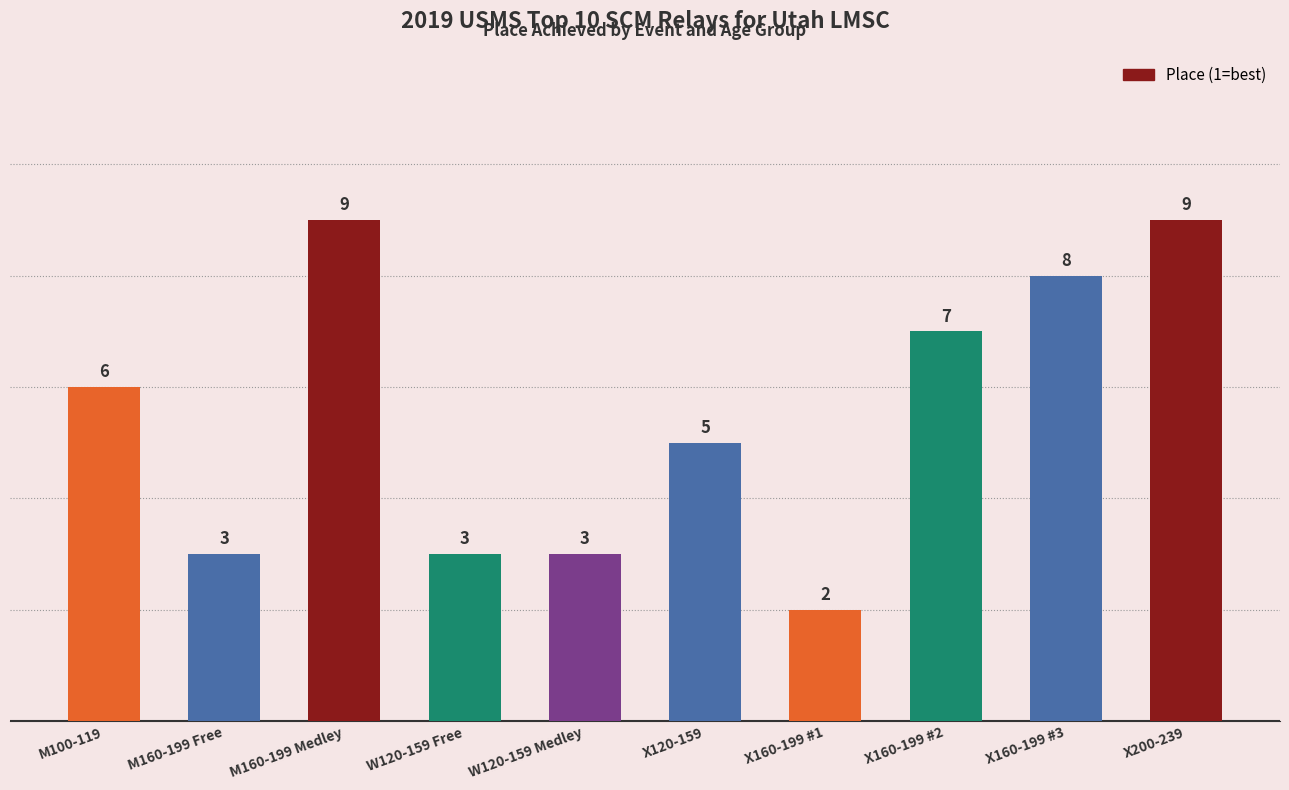

What is the label of the 1st bar from the right?

X200-239